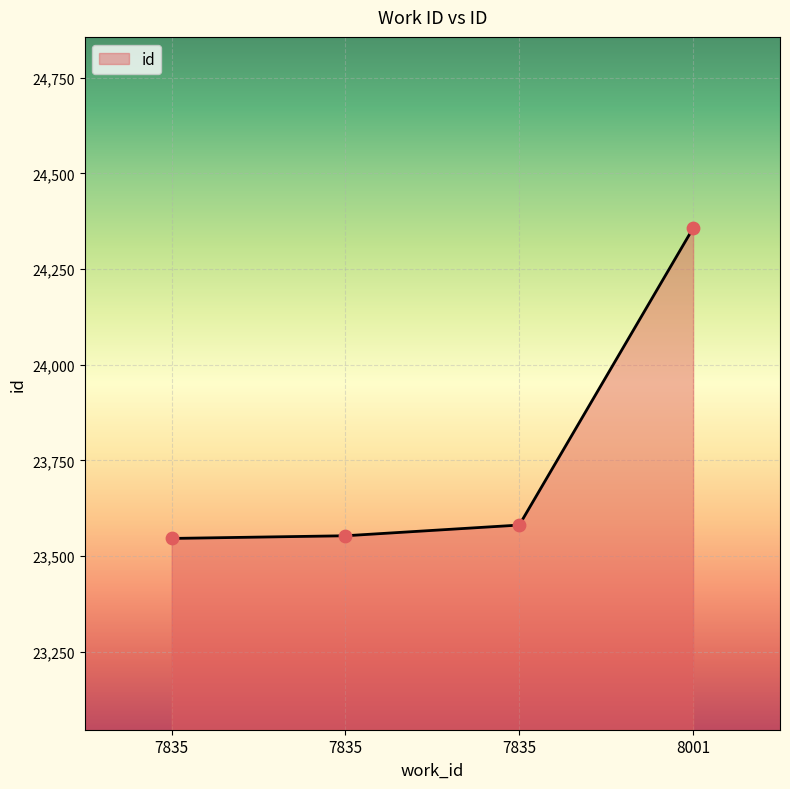

Between 7835 and 8001, which is larger?

8001